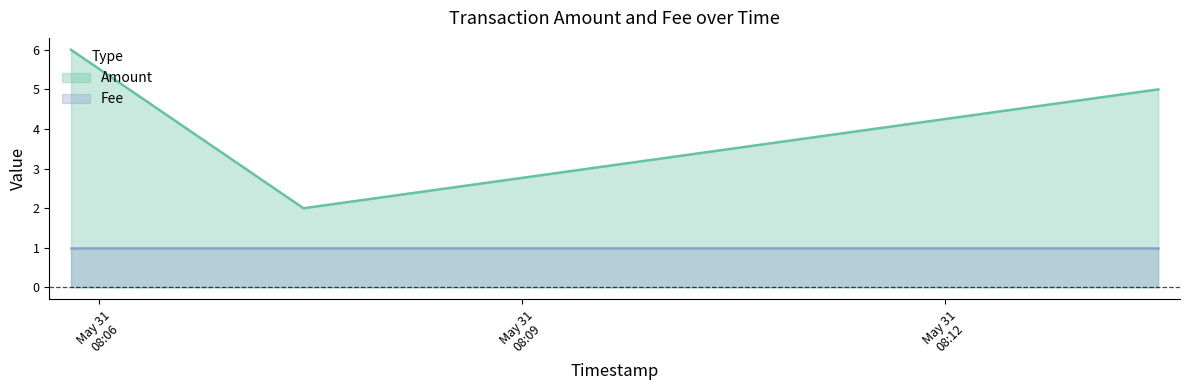

What is the label of the 2nd point from the left?

2016-05-31 08:07:27